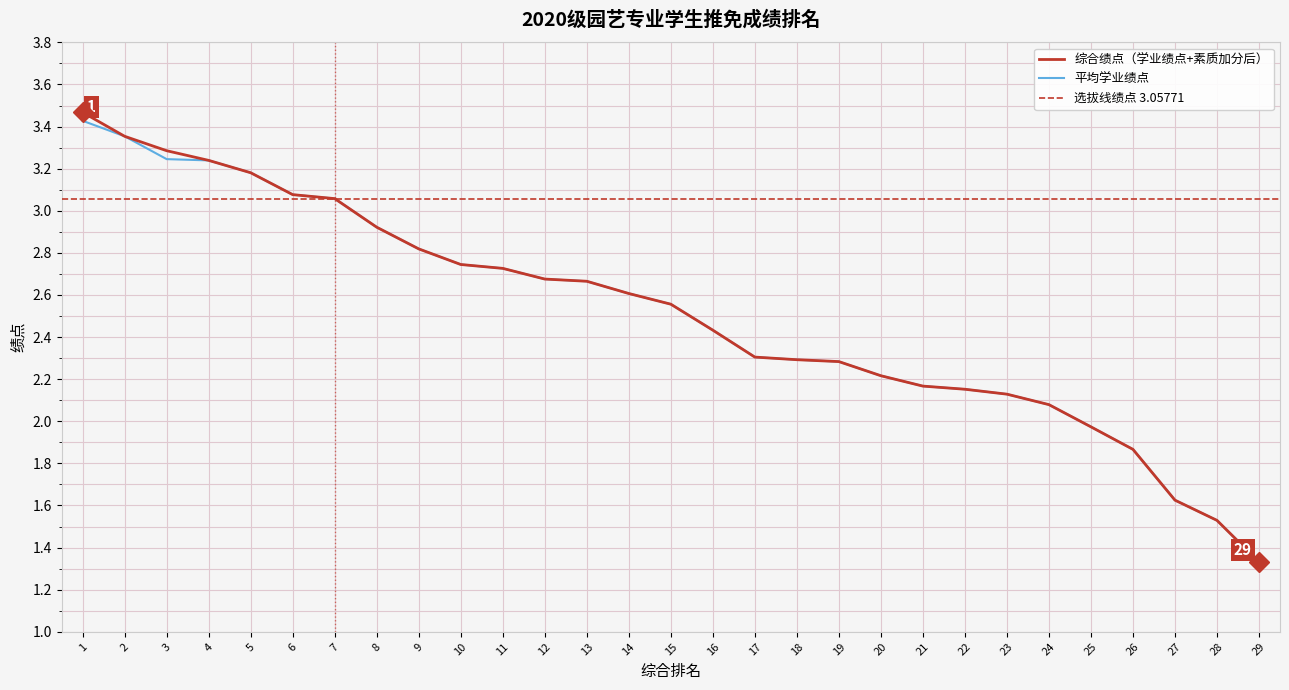

What is the maximum value for 综合绩点?

3.5